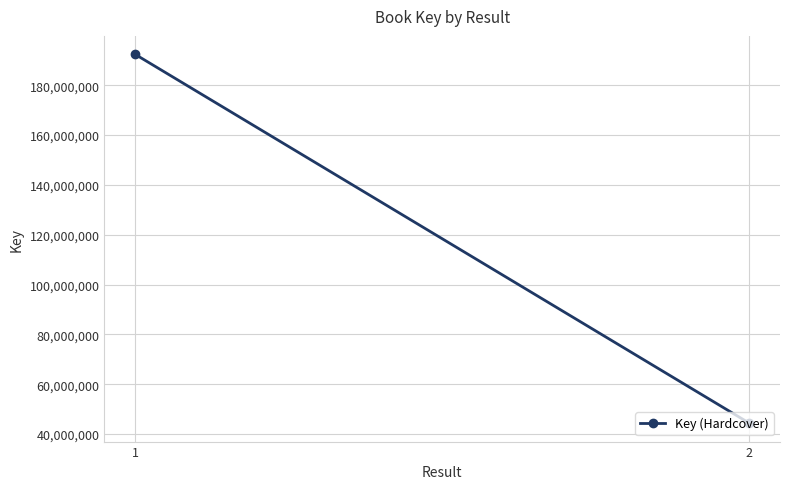

Rank the categories by value from lowest to highest.

2, 1